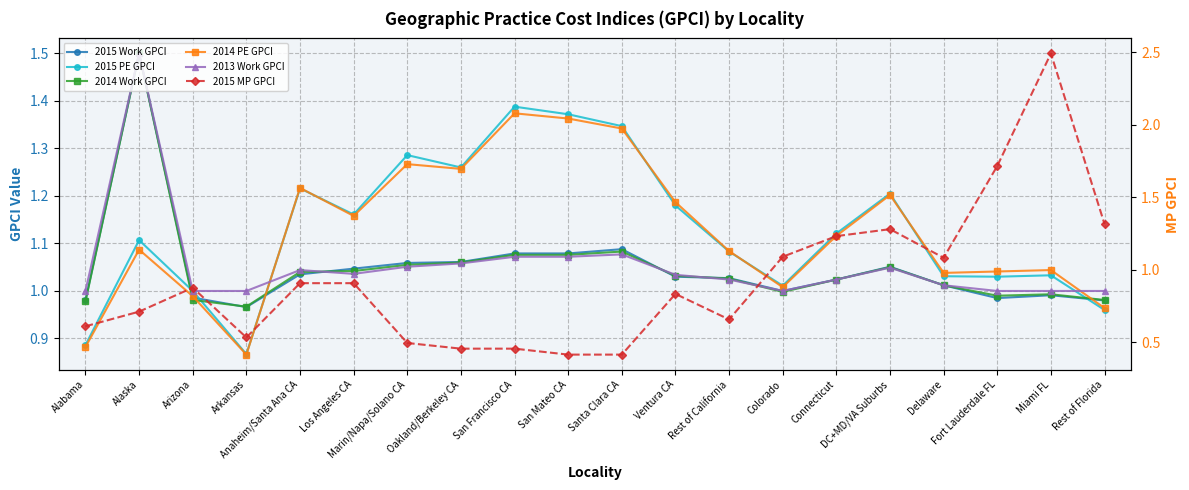

Between which two adjacent categories do 2014 PE GPCI and 2013 Work GPCI first intersect?

Arkansas and Anaheim/Santa Ana CA